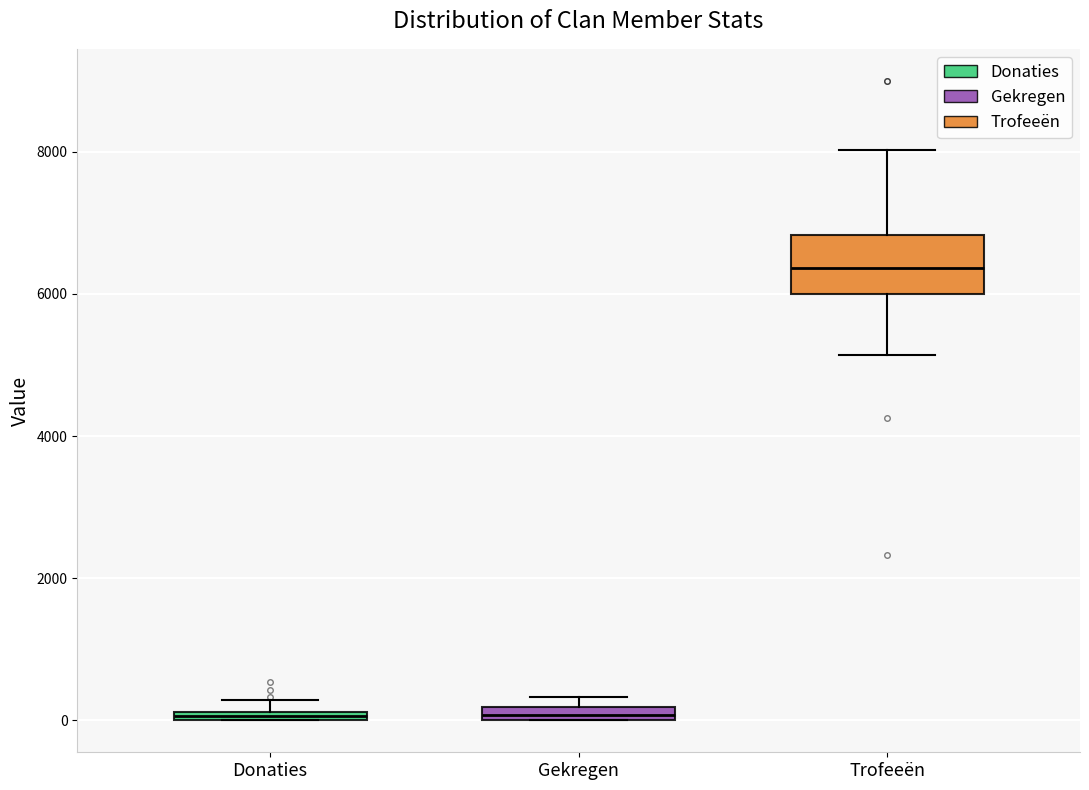

Which box is the tallest, from its lower edge to its upper edge?

Trofeeën